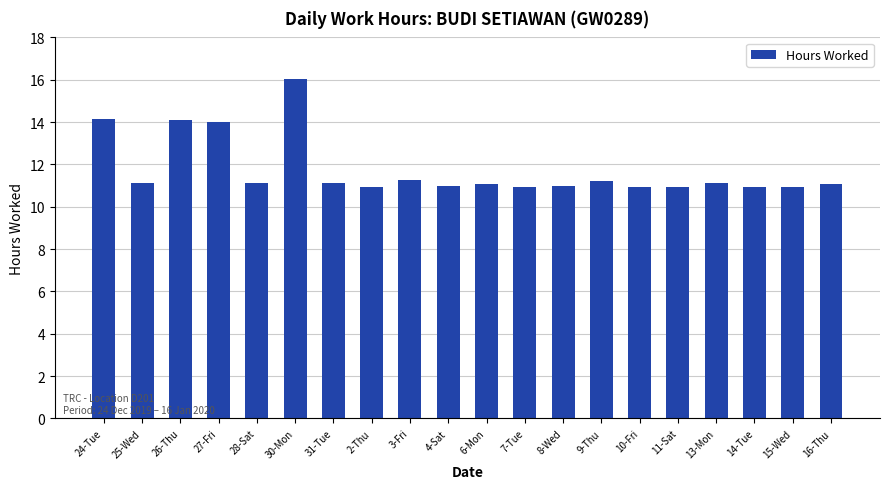

What is the greatest value displayed?

16.1